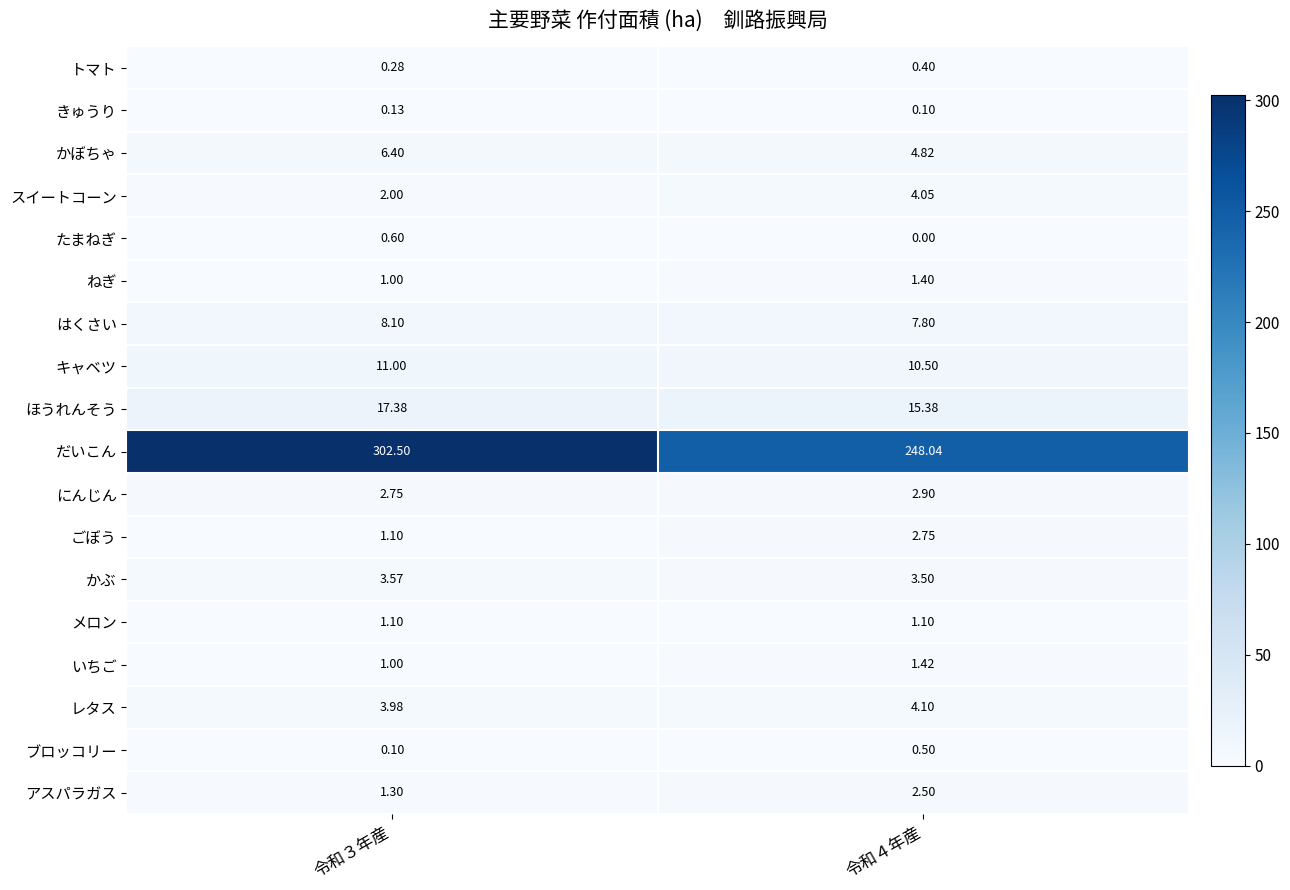

Rank the series by their maximum value, from highest to lowest.

だいこん, ほうれんそう, キャベツ, はくさい, かぼちゃ, レタス, スイートコーン, かぶ, にんじん, ごぼう, アスパラガス, いちご, ねぎ, メロン, たまねぎ, ブロッコリー, トマト, きゅうり